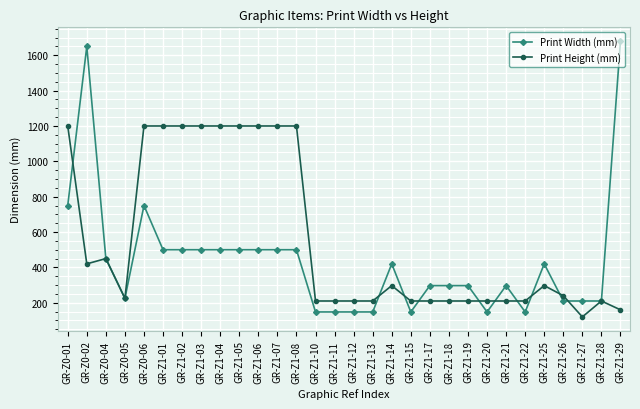

What is the label of the 3rd point from the left?

GR-Z0-04